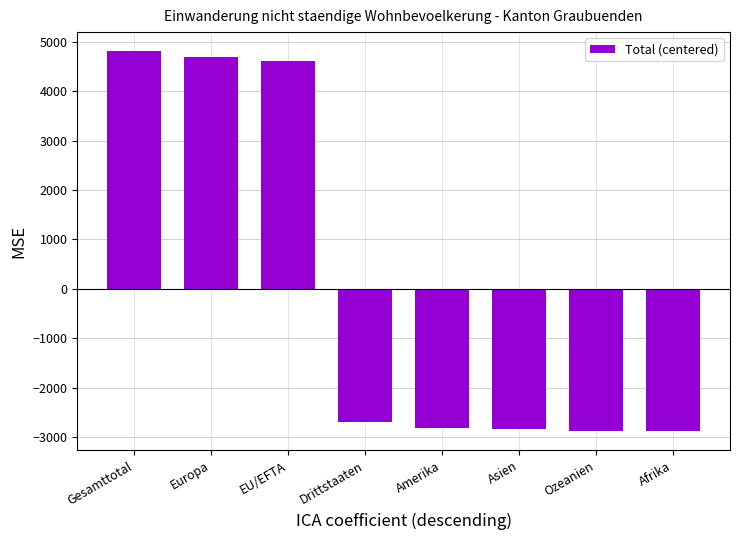

What is the label of the 8th bar from the right?

Gesamttotal